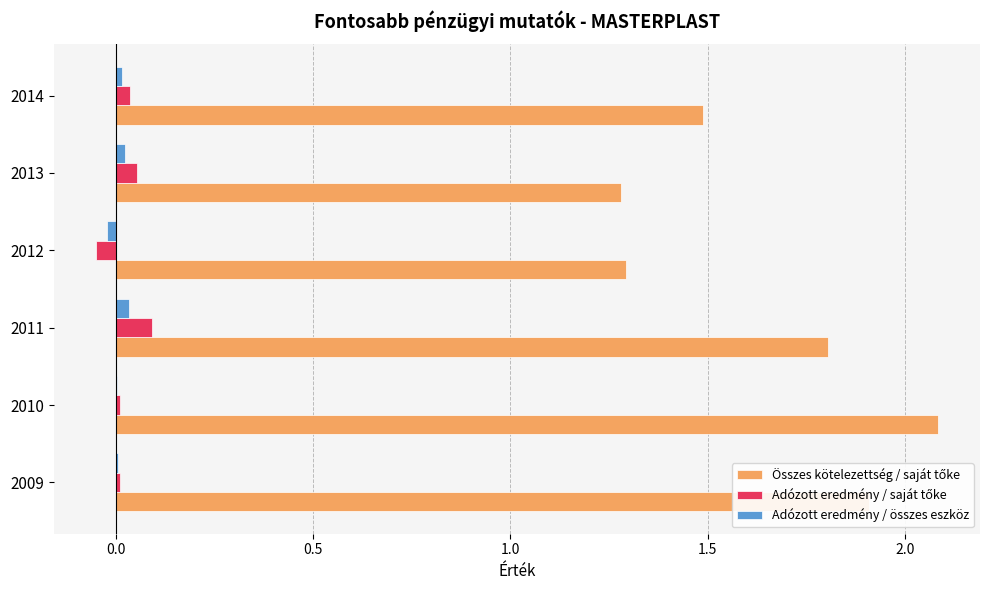

The Adózott eredmény / összes eszköz series shows 0.0 at 2009. True or false?

True